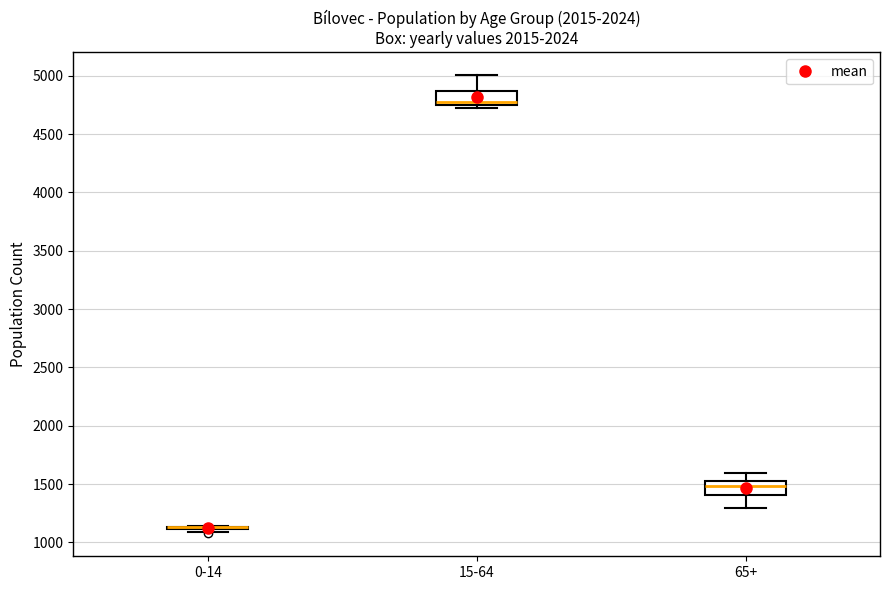

Reading left to right, read every box against the y-axis: the position of its median line, the range the box covers, and the ends of its whiskers. The values are not printed on the chart, so give them approximately, as read against the axis.

0-14: box collapsed to a line at 1150, whiskers 1100 to 1150
15-64: median 4800, box 4750 to 4850, whiskers 4750 (just below the box's lower edge) to 5000
65+: median 1500, box 1400 to 1550, whiskers 1300 to 1600